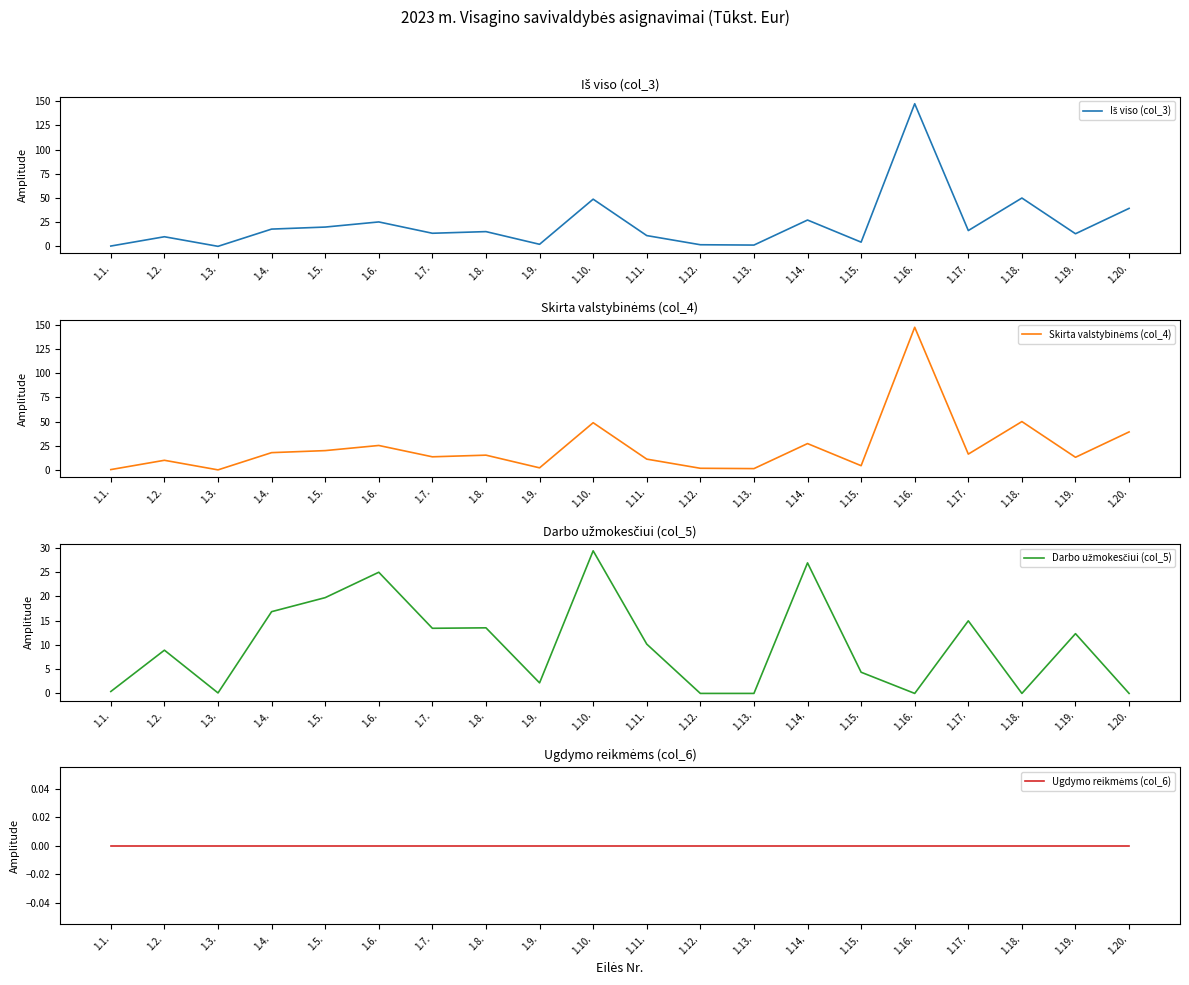

Which series has the largest range (max minus min)?

Iš viso (col_3)